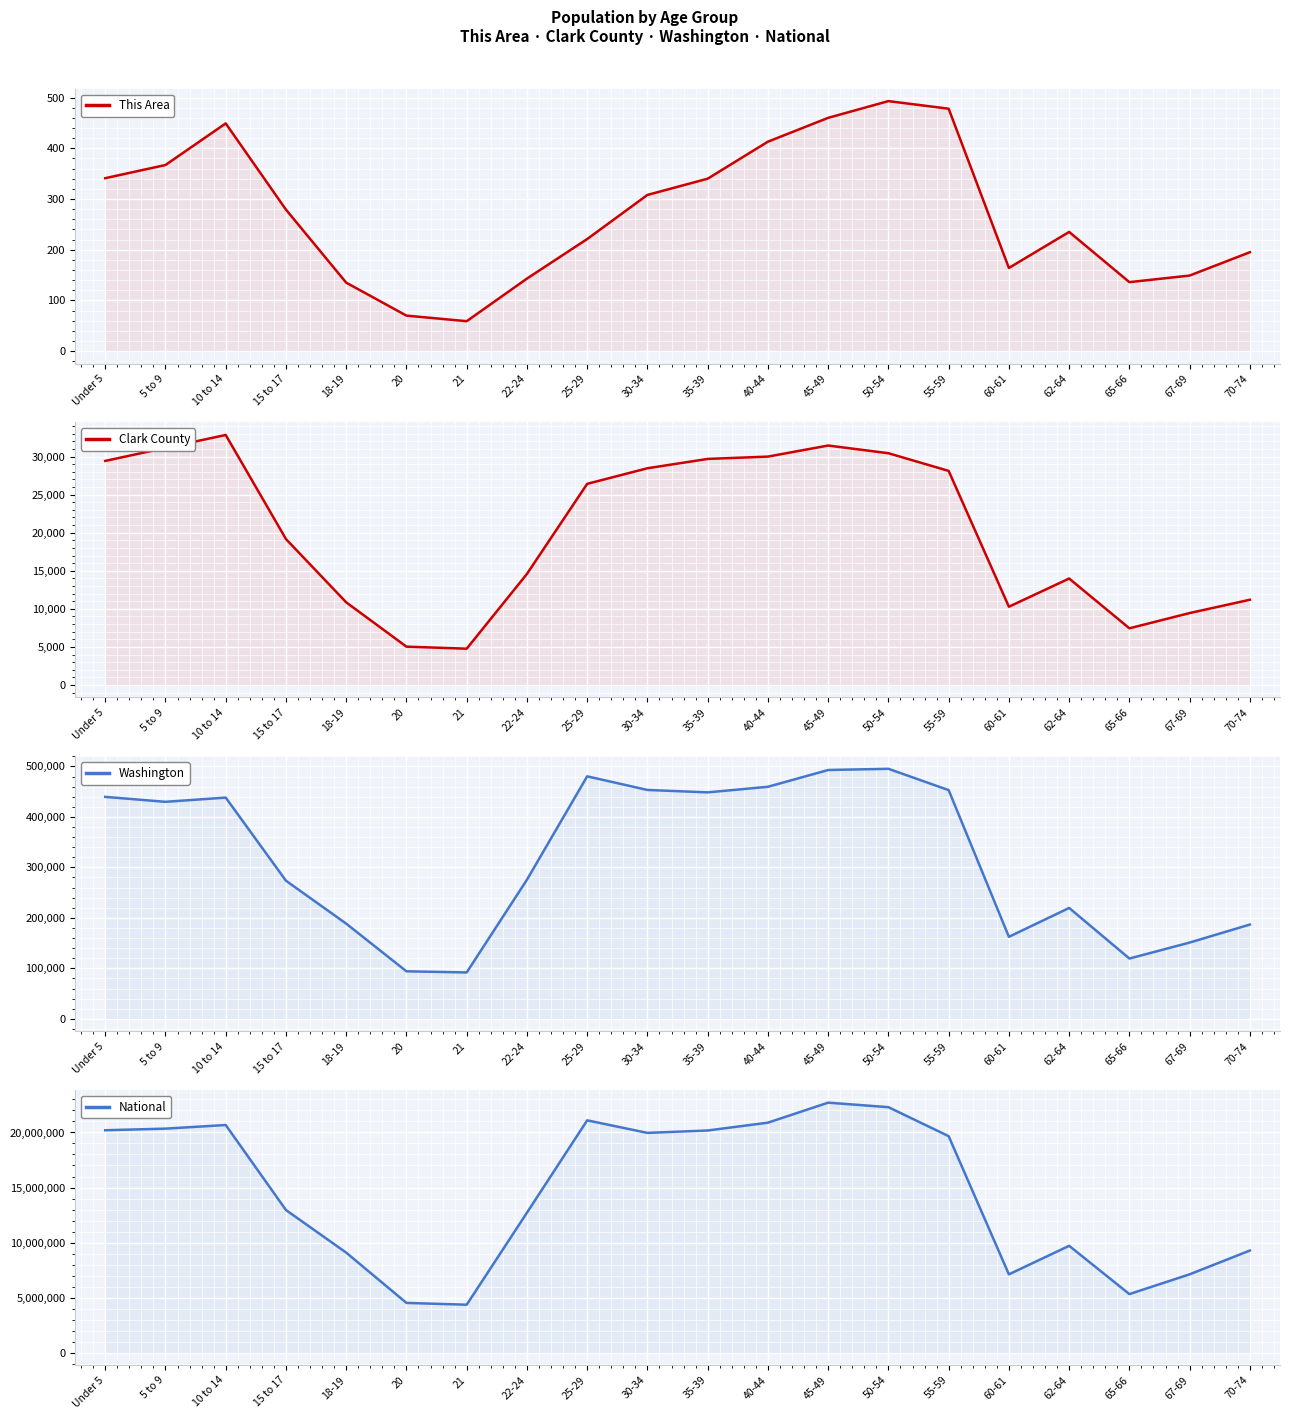

Which series has the widest spread of values?

National